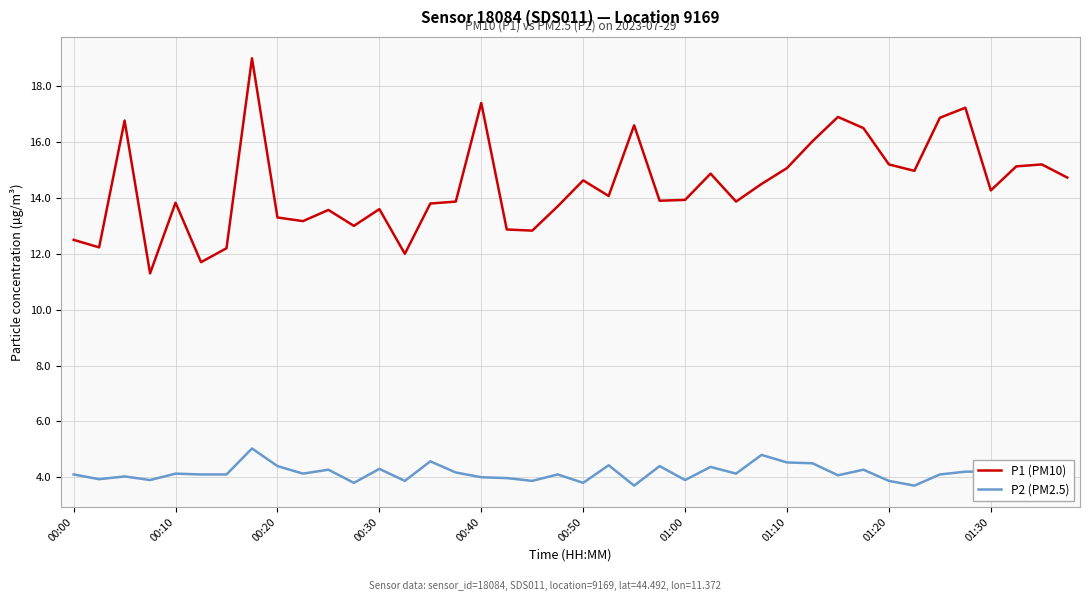

Does the chart display data point markers on the line(s)?

No